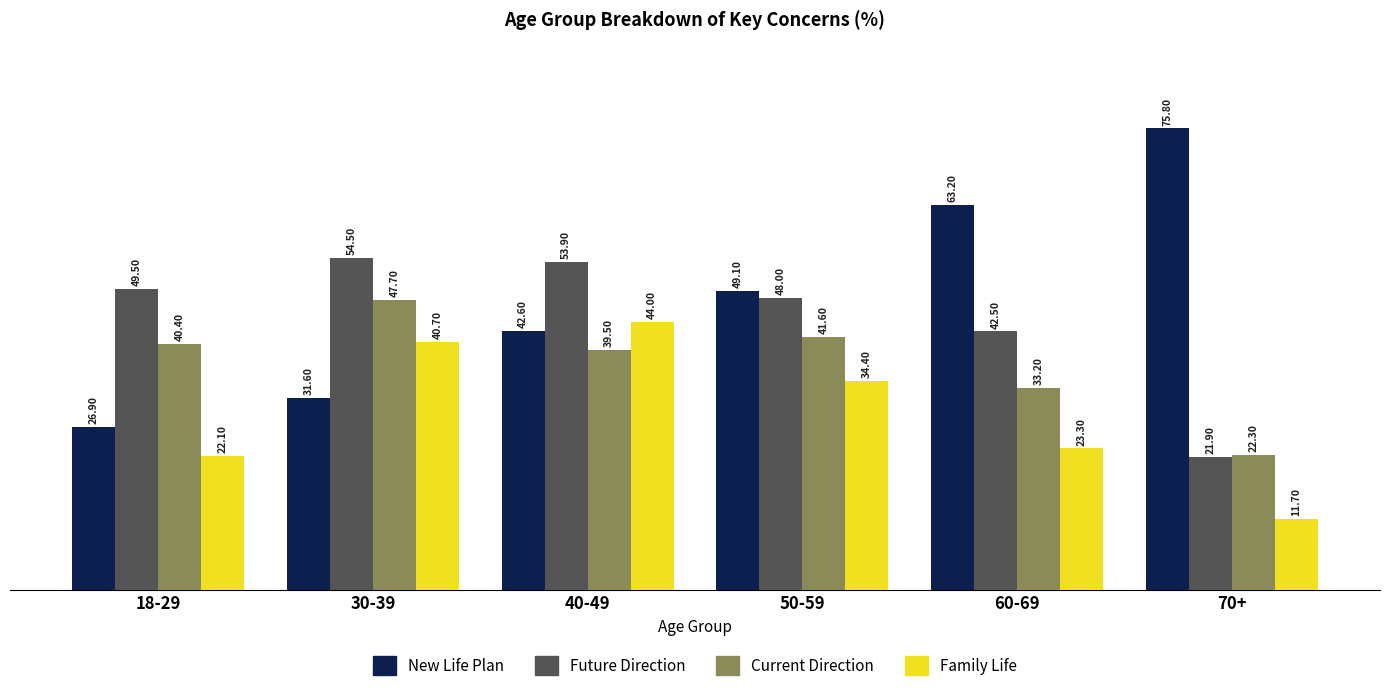

At which category is the sum across all series the highest?

40-49